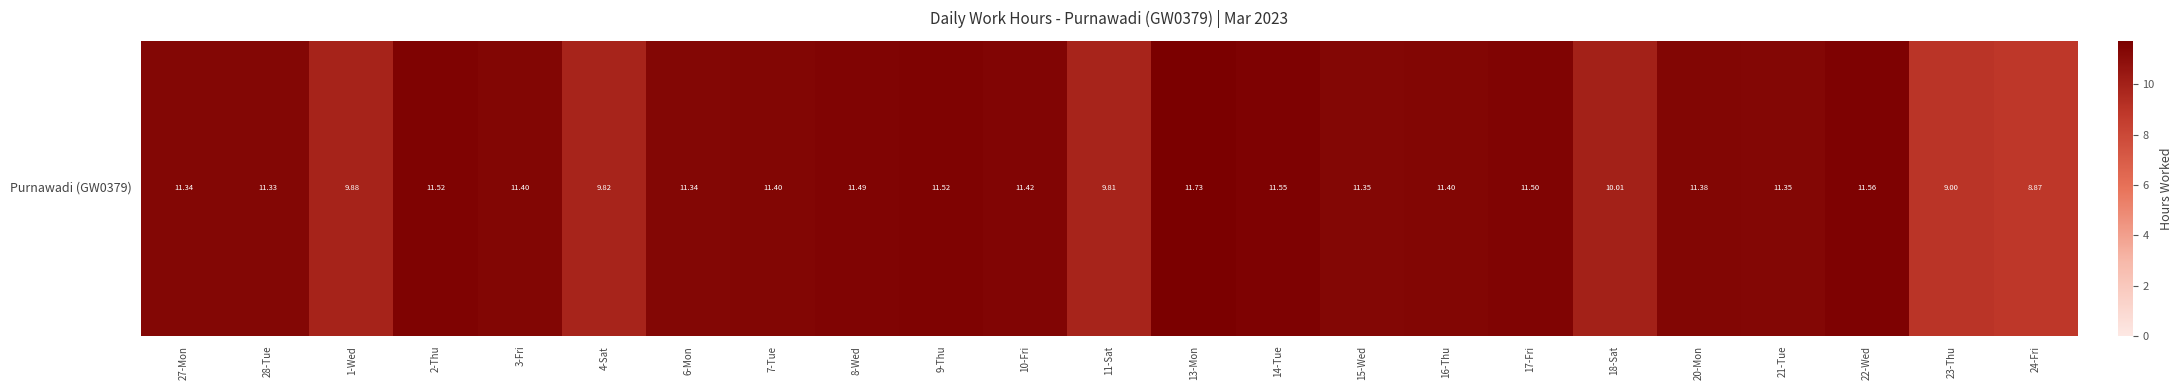

What is the difference between the values at 21-Tue and 16-Thu?

0.1